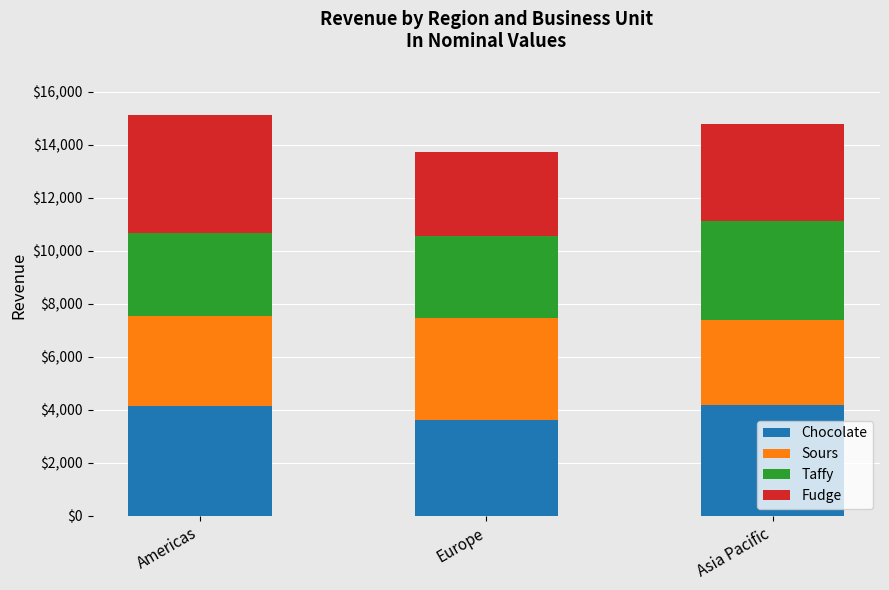

Is it true that Chocolate equals 3628 at Europe?

True